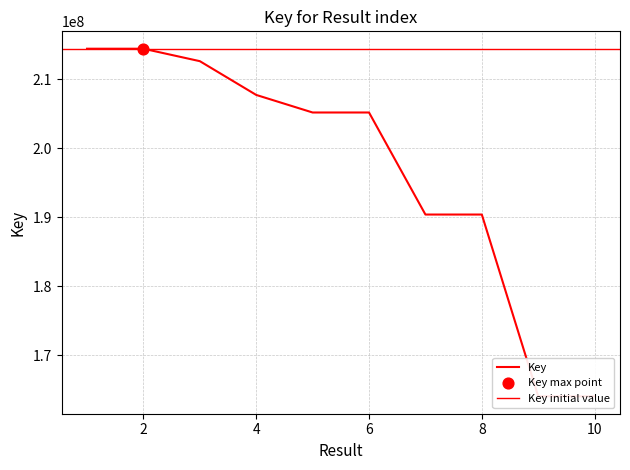

Between 2 and 4, which is larger?

2